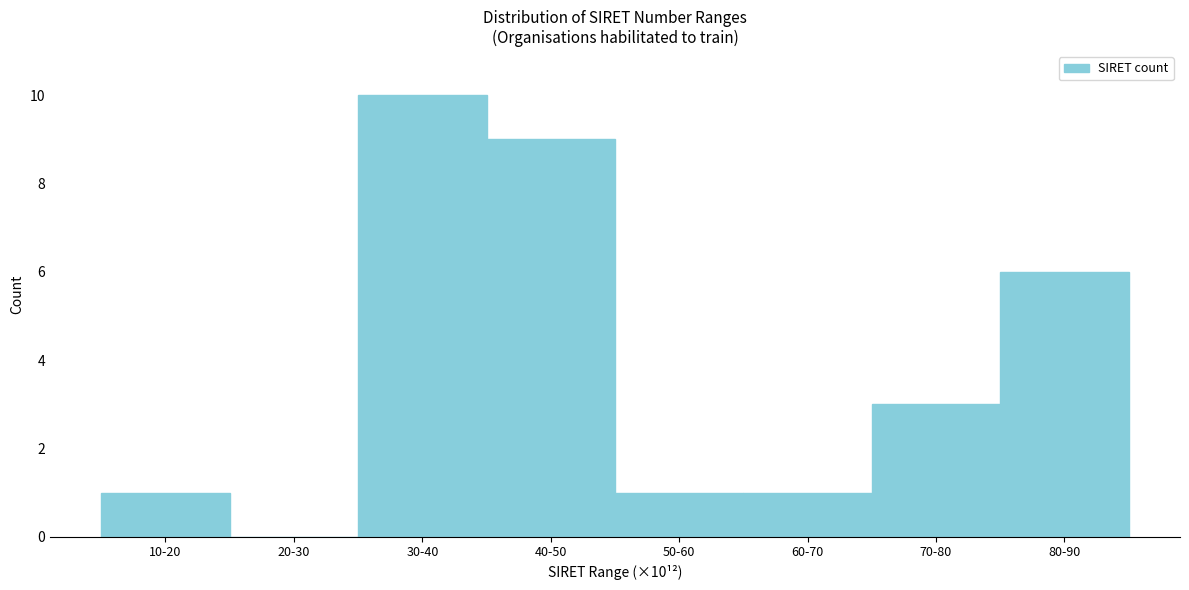

Reading right to left, transcribe all the data shown in this chart.

80-90=6	70-80=3	60-70=1	50-60=1	40-50=9	30-40=10	20-30=0	10-20=1